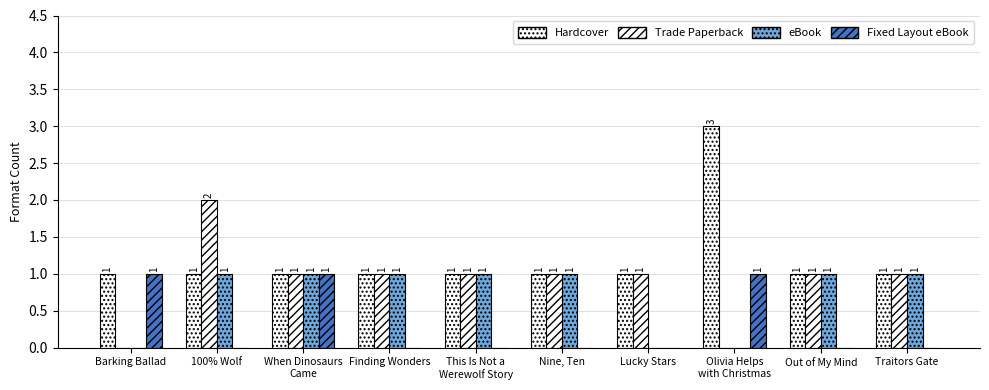

Are the bars grouped side by side (vs. stacked)?

Yes